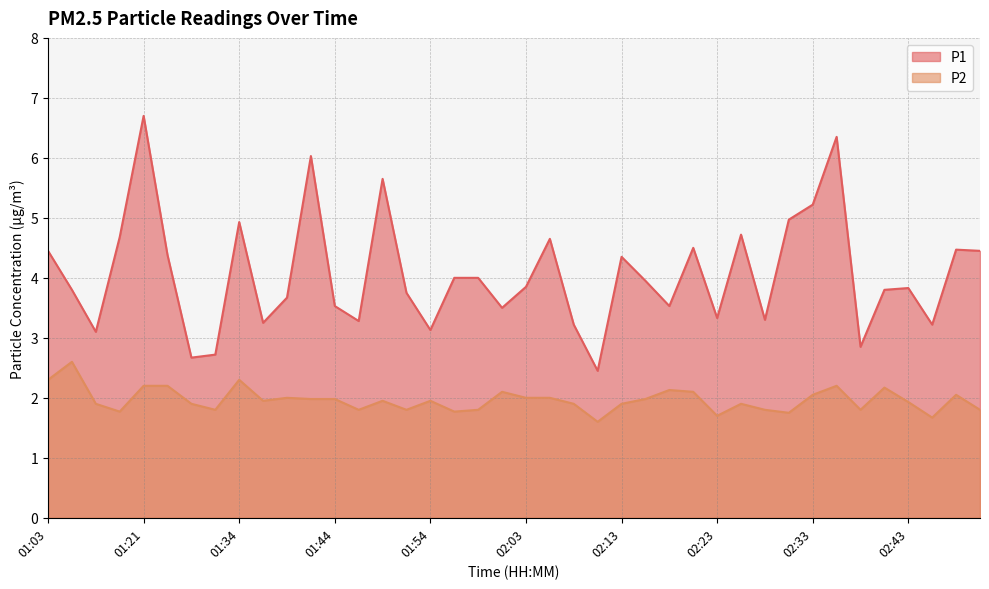

How many lines are shown in the chart?

2